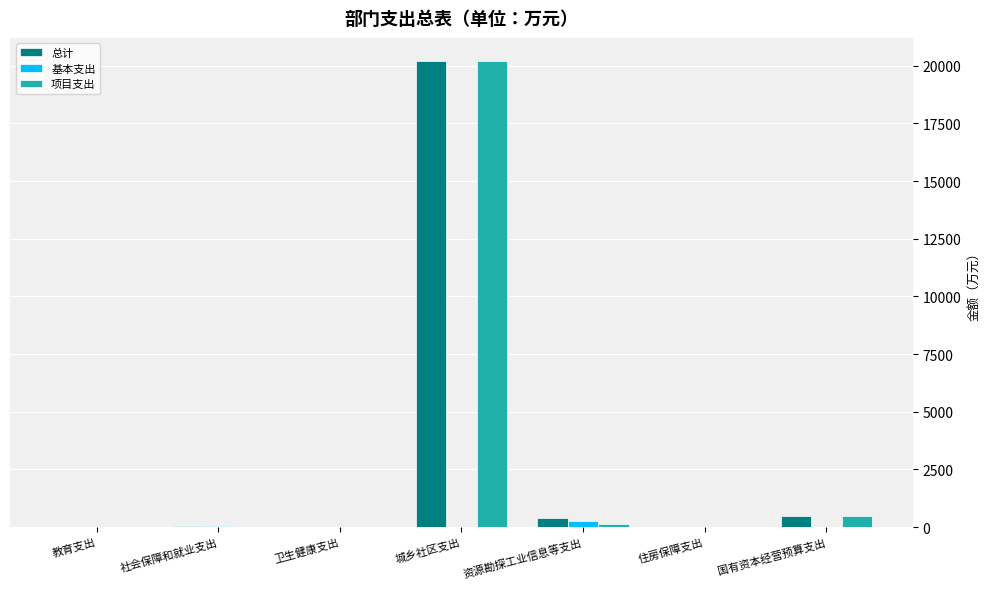

How many distinct data groups are displayed?

3